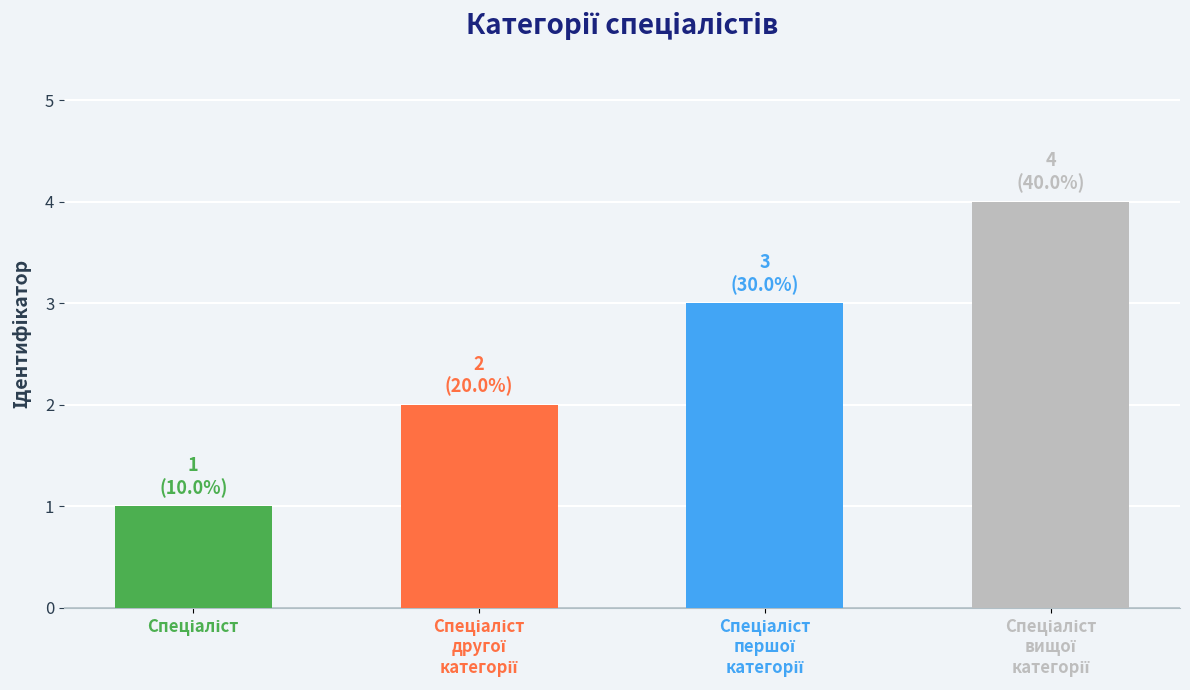

What is the sum of all values?

10